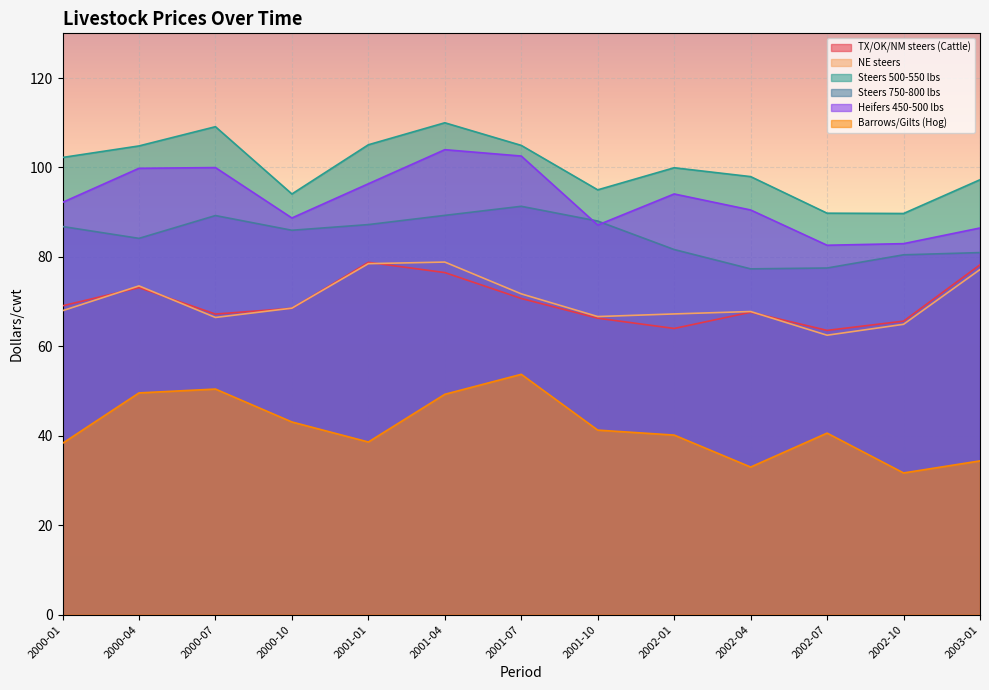

What is the sum of the Heifers 450-500 lbs values at 2002-10 and 2002-01?

177.1